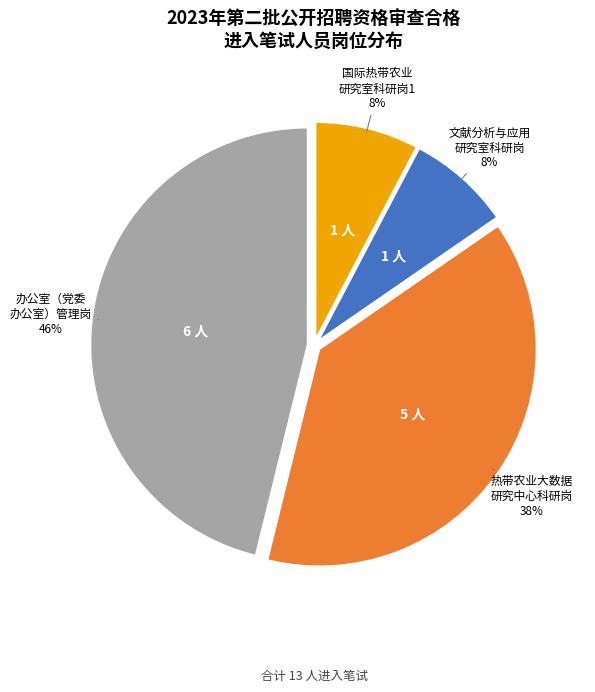

Which has a higher value, 办公室（党委 办公室）管理岗 or 国际热带农业 研究室科研岗1?

办公室（党委 办公室）管理岗